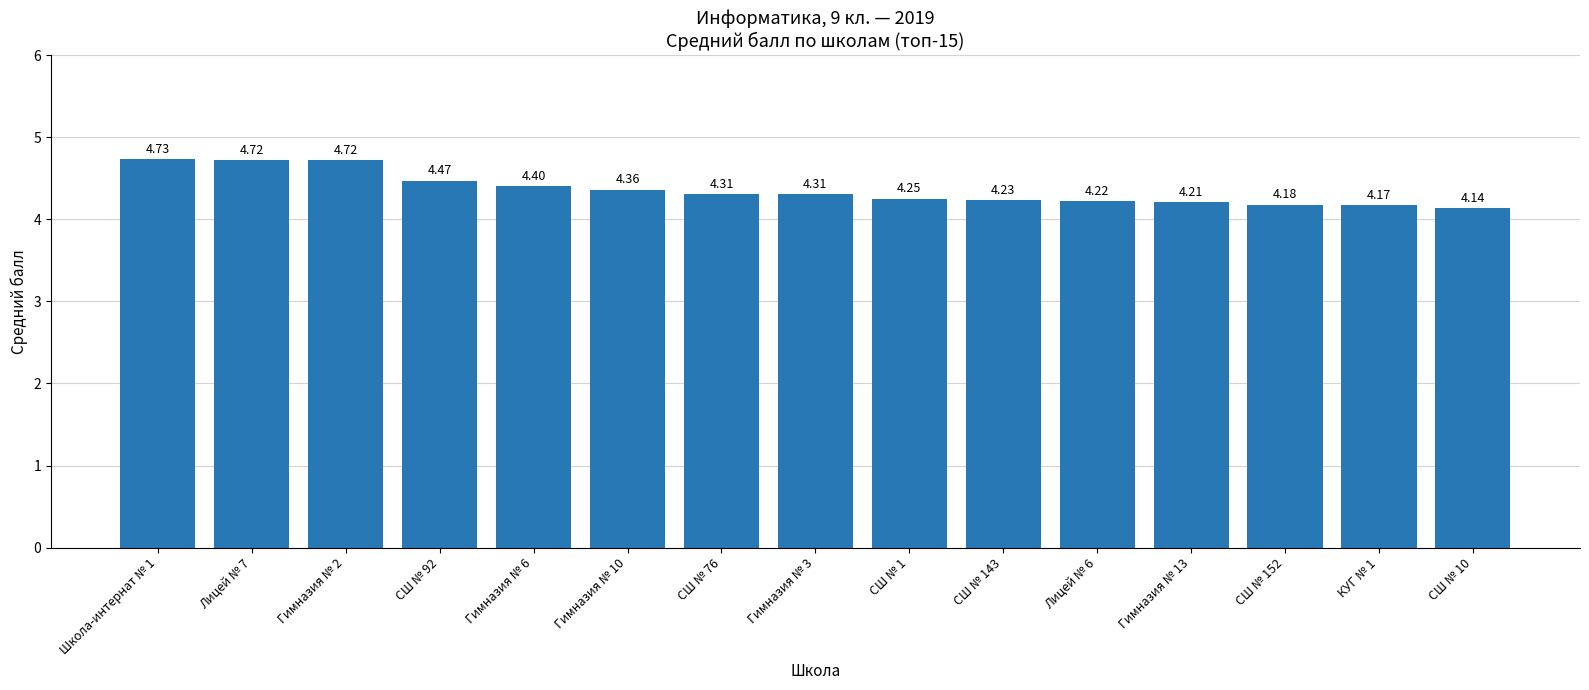

What is the change in value from Гимназия № 2 to Лицей № 6?

-0.5